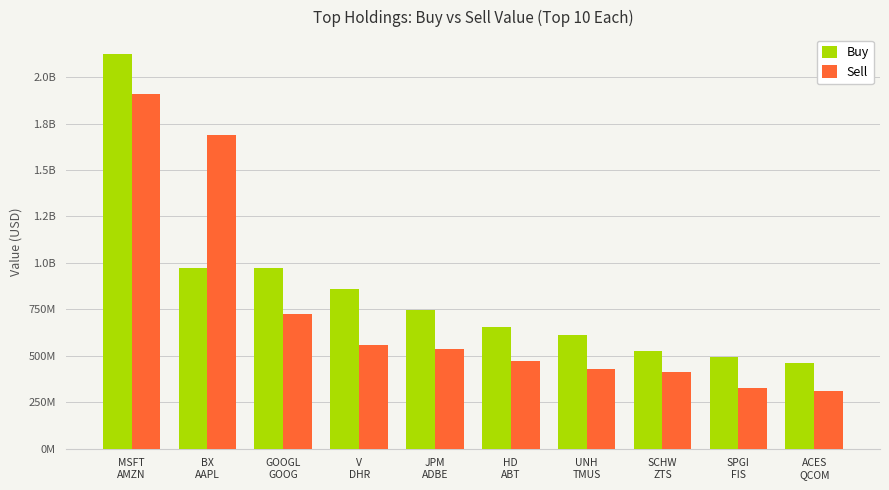

Reading left to right, transcribe all the data shown in this chart.

Buy: MSFT
AMZN=2123910000	BX
AAPL=973621000	GOOGL
GOOG=973399000	V
DHR=859556000	JPM
ADBE=744036000	HD
ABT=655313000	UNH
TMUS=610089000	SCHW
ZTS=524026000	SPGI
FIS=491784000	ACES
QCOM=463671000
Sell: MSFT
AMZN=1911119000	BX
AAPL=1687066000	GOOGL
GOOG=724978000	V
DHR=556955000	JPM
ADBE=536341000	HD
ABT=472457000	UNH
TMUS=428161000	SCHW
ZTS=412914000	SPGI
FIS=323969000	ACES
QCOM=312508000